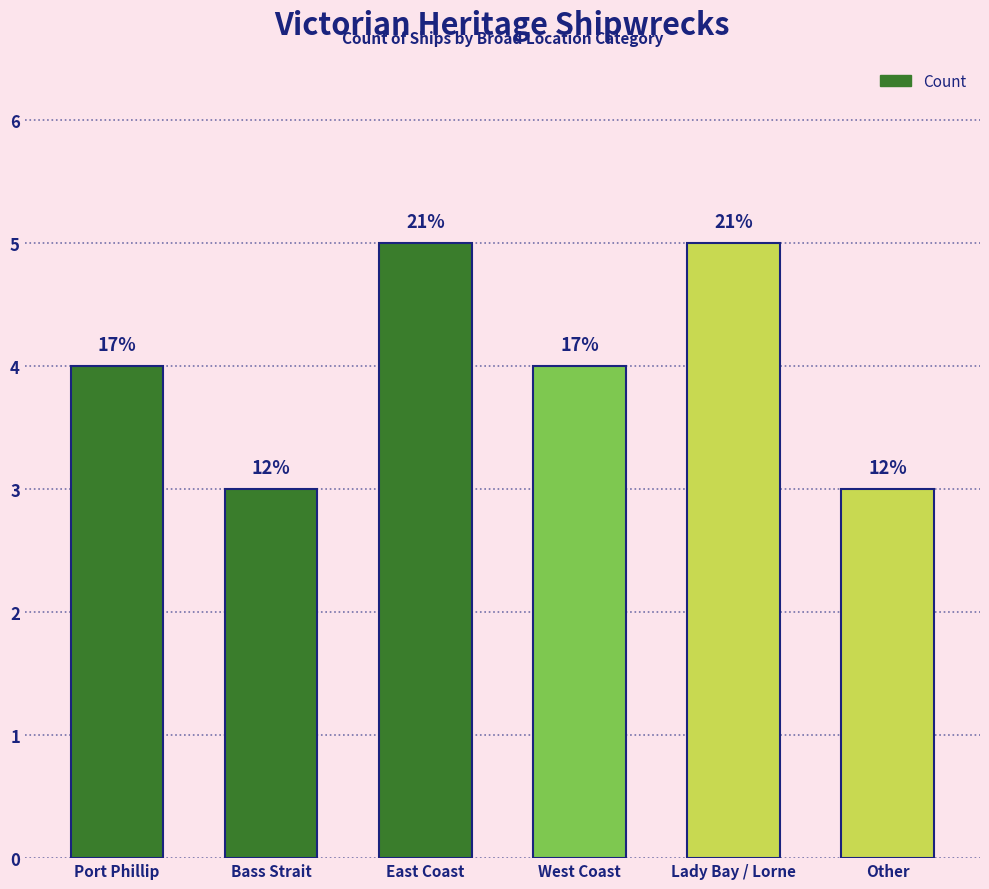

Are the bars horizontal?

No